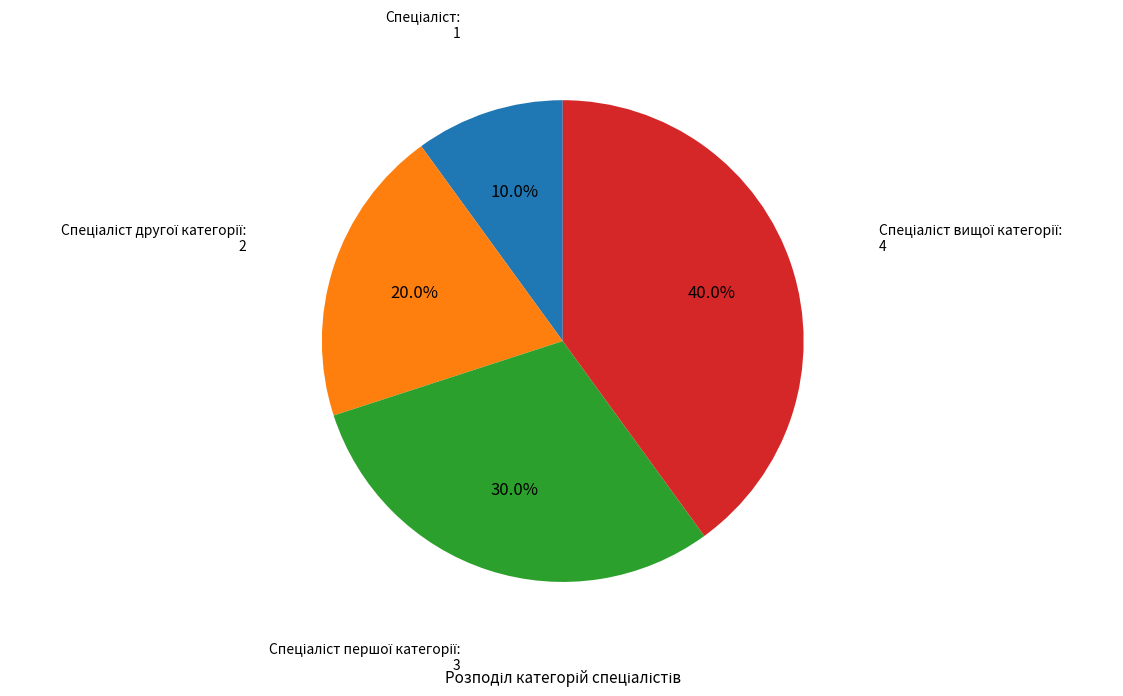

Is there a majority slice in this chart?

No